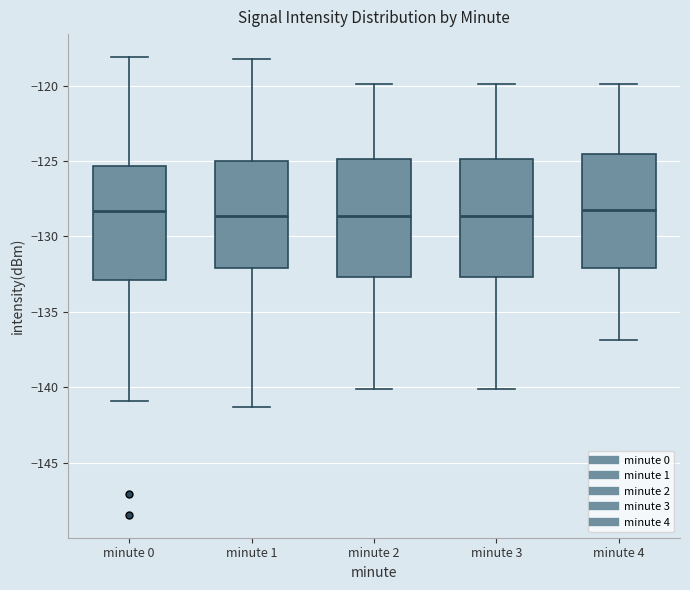

Reading left to right, transcribe this box plot: for each box, give where its median line is, the range the box spans, and where its two whiskers end, as read against the y-axis. The values are not printed on the chart, so give them approximately, as read against the axis.

minute 0: median -128.5, box -133.0 to -125.5, whiskers -141.0 to -118.0
minute 1: median -128.5, box -132.0 to -125.0, whiskers -141.5 to -118.0
minute 2: median -128.5, box -132.5 to -125.0, whiskers -140.0 to -120.0
minute 3: median -128.5, box -132.5 to -125.0, whiskers -140.0 to -120.0
minute 4: median -128.0, box -132.0 to -124.5, whiskers -137.0 to -120.0